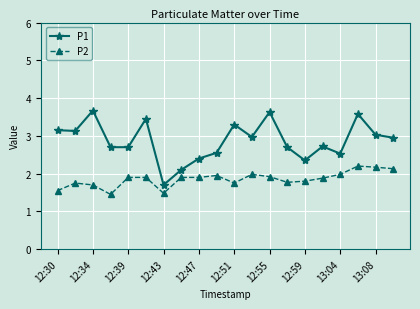

Rank the series by their average value, from lowest to highest.

P2, P1